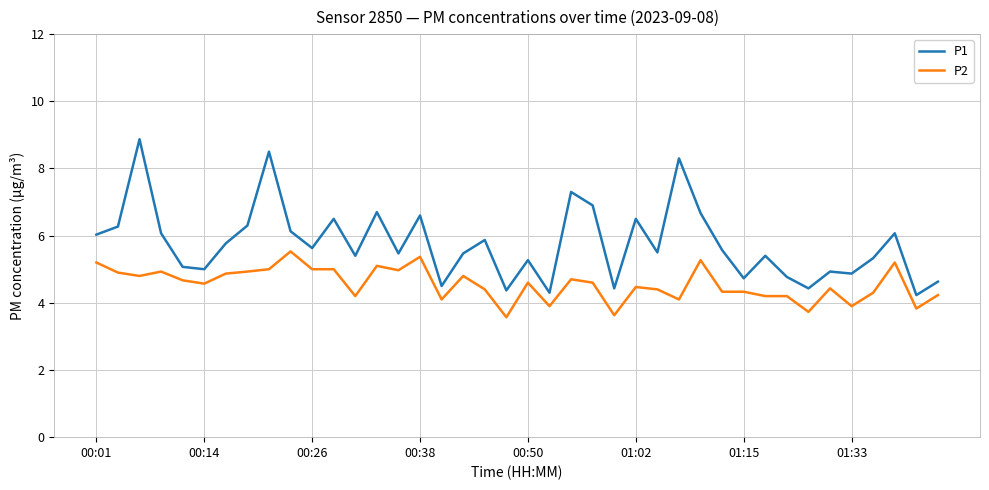

What is the maximum value for P1?

8.9